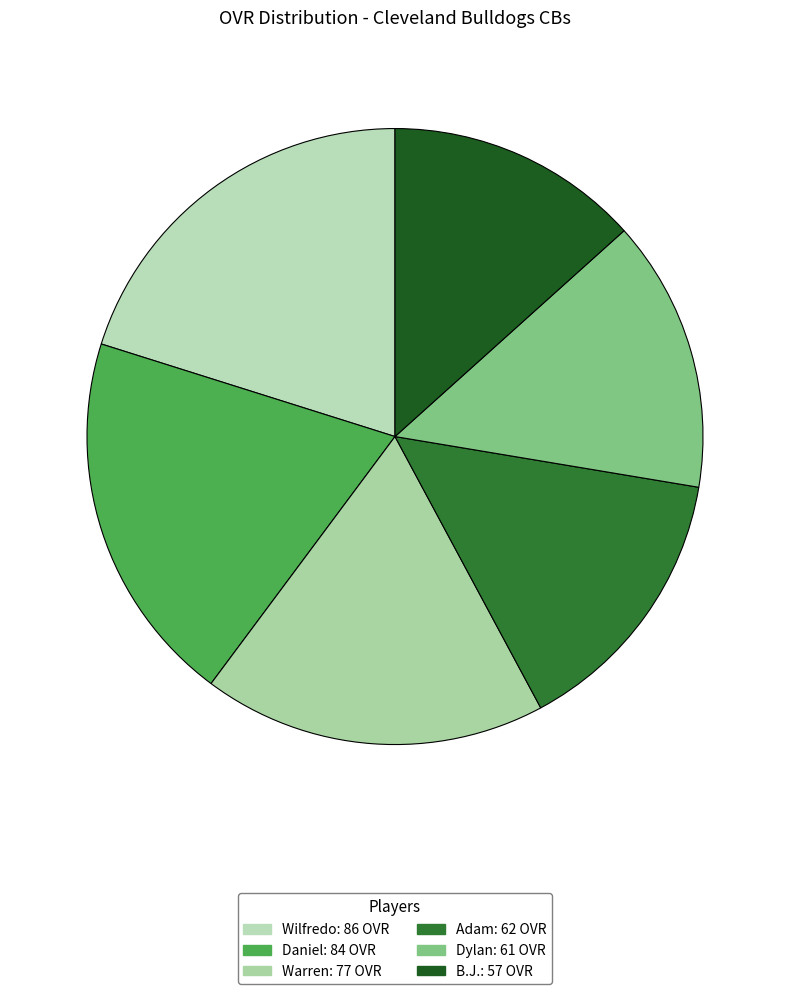

How many segments does this pie chart have?

6